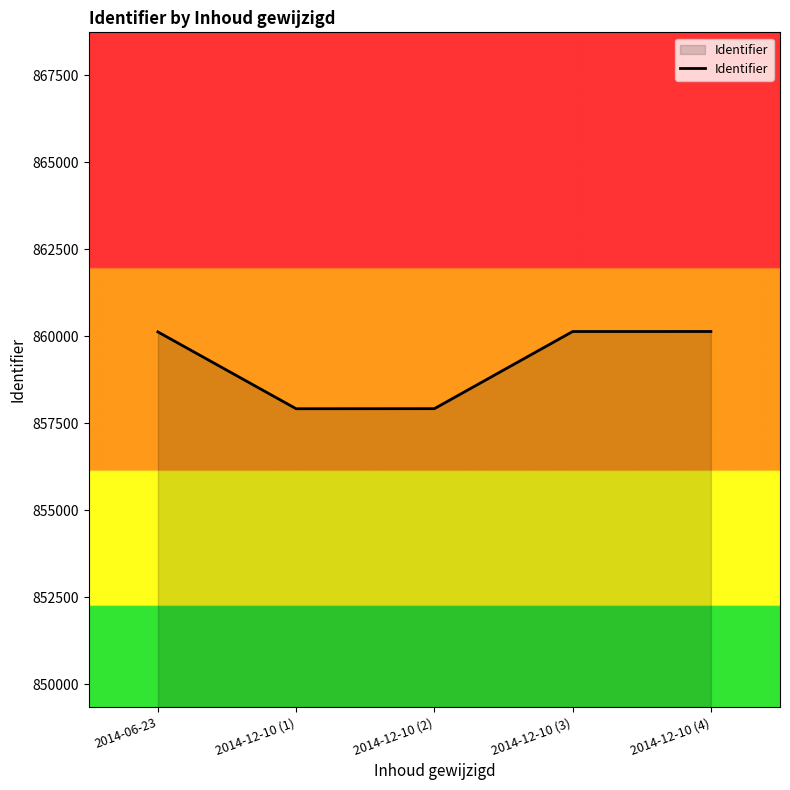

What is the difference between the second highest and second lowest values?

2218